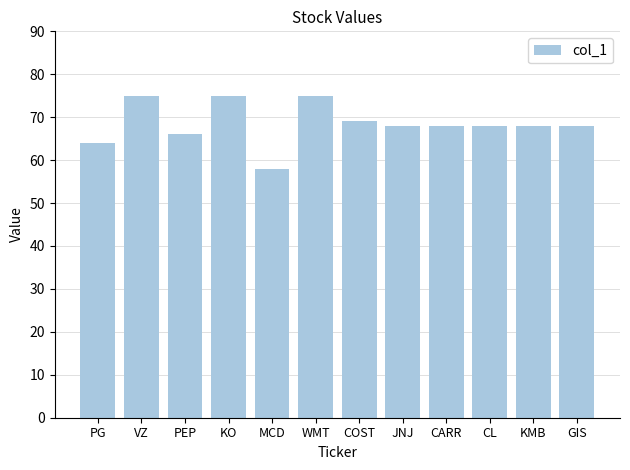

At which label is the value closest to 66?

PEP